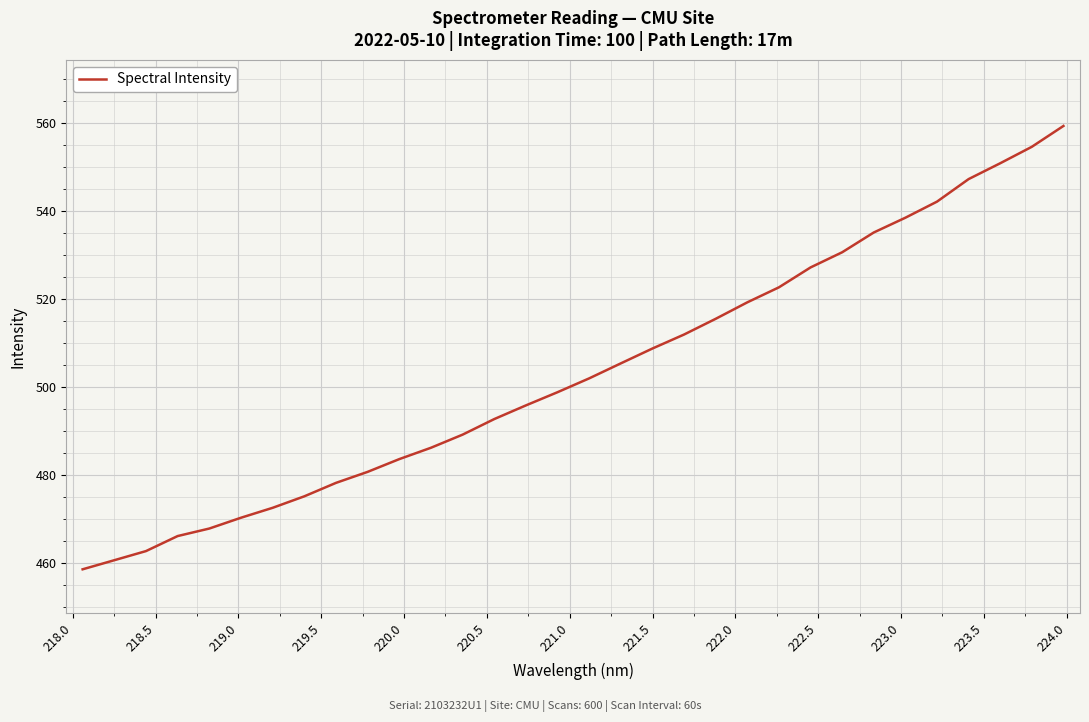

What is the difference between the maximum and minimum values?

100.7